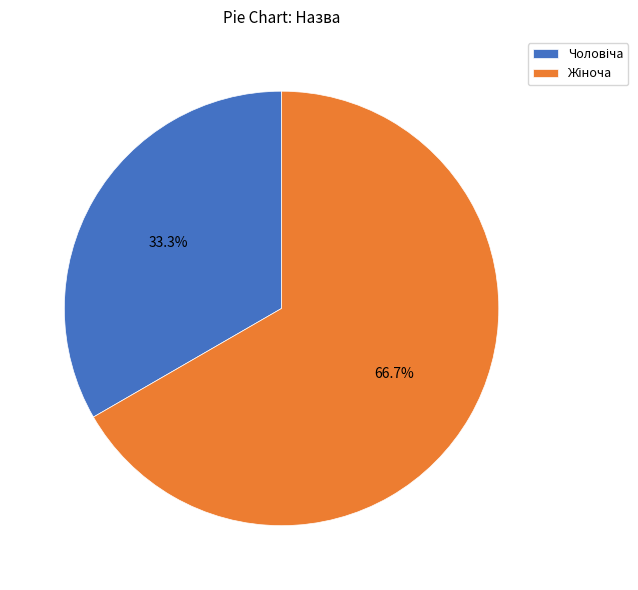

How many slices are in this pie chart?

2